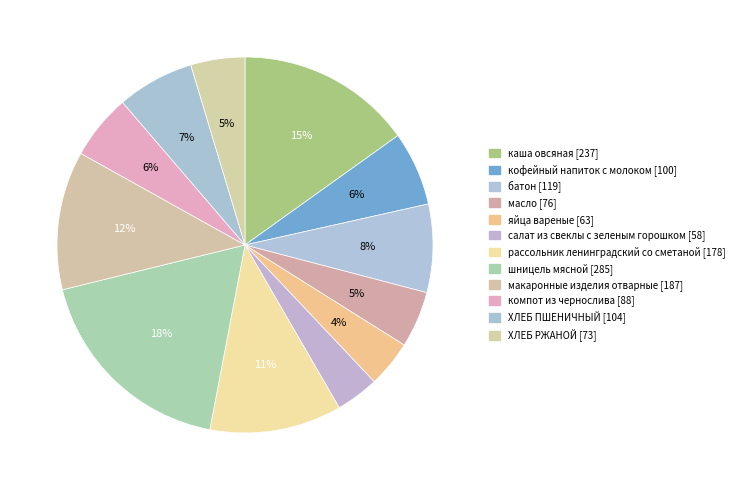

Which slice is the largest?

шницель мясной